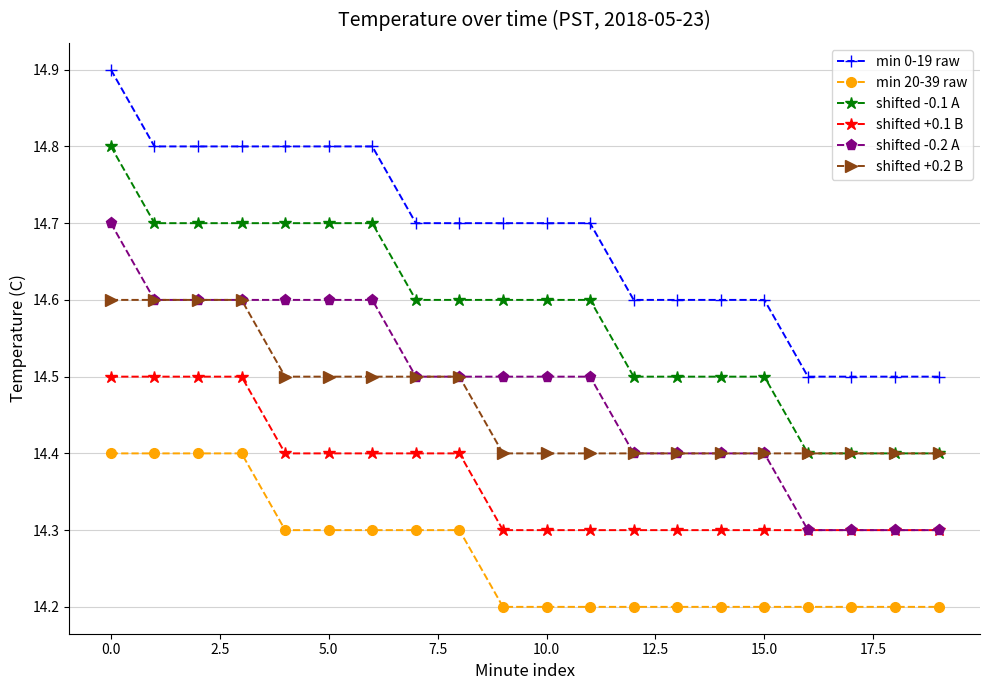

What is the value of the shifted -0.2 A point at the 17th from the left?

14.3